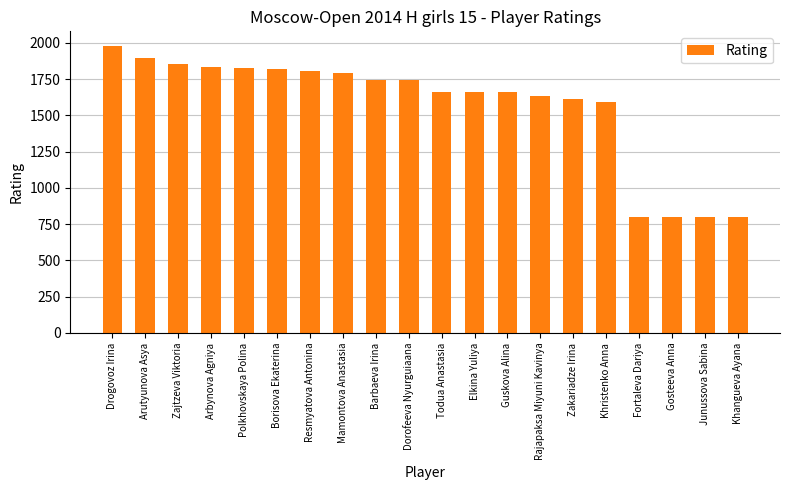

How many values are below 1746?

10